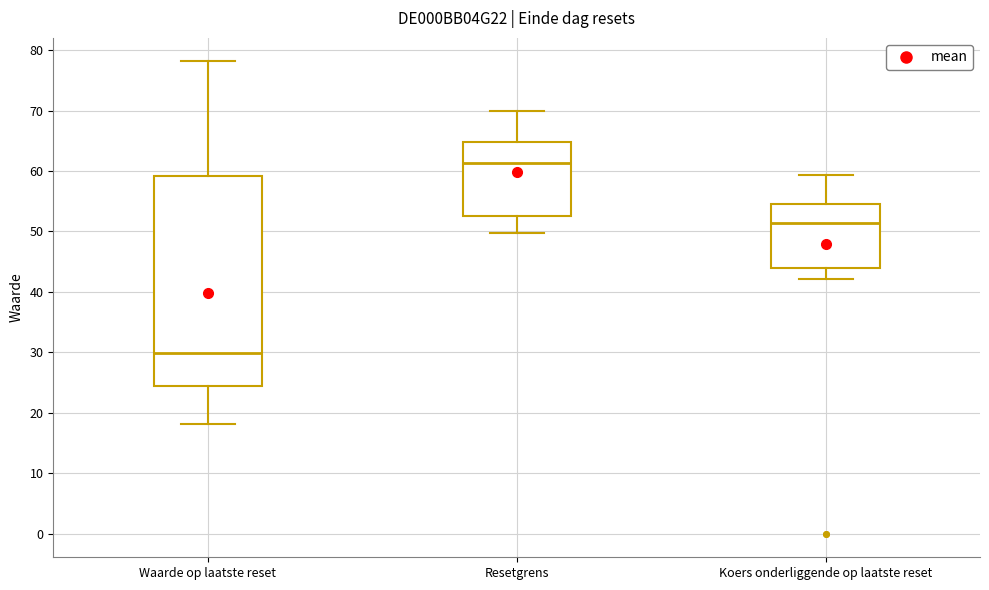

Reading left to right, transcribe this box plot: for each box, give where its median line is, the range the box spans, and where its two whiskers end, as read against the y-axis. The values are not printed on the chart, so give them approximately, as read against the axis.

Waarde op laatste reset: median 30, box 24 to 59, whiskers 18 to 78
Resetgrens: median 61, box 53 to 65, whiskers 50 to 70
Koers onderliggende op laatste reset: median 51, box 44 to 55, whiskers 42 to 59